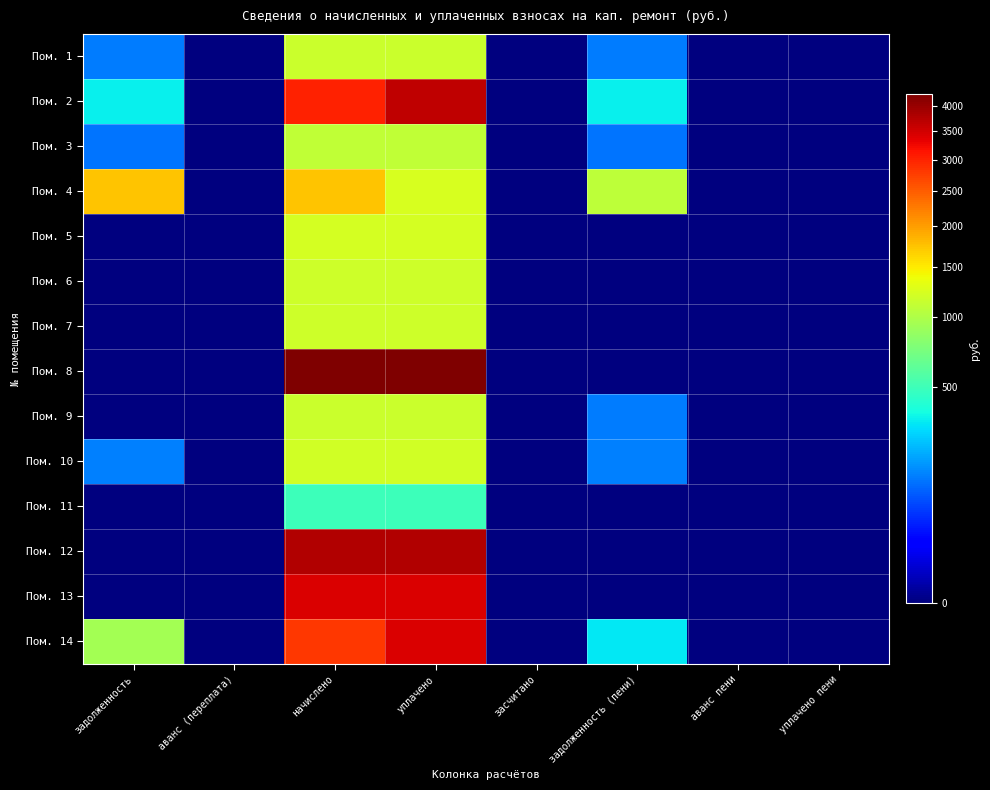

Reading left to right, what are all the values shown in this chart?

Пом. 1: задолженность=128.6	аванс (переплата)=0.0	начислено=1162.8	уплачено=1161.6	засчитано=0.0	задолженность (пени)=129.8	аванс пени=0.0	уплачено пени=0.0
Пом. 2: задолженность=333.1	аванс (переплата)=0.0	начислено=2998.3	уплачено=3664.5	засчитано=0.0	задолженность (пени)=333.1	аванс пени=0.0	уплачено пени=0.0
Пом. 3: задолженность=121.8	аванс (переплата)=0.0	начислено=1095.9	уплачено=1095.9	засчитано=0.0	задолженность (пени)=121.8	аванс пени=0.0	уплачено пени=0.0
Пом. 4: задолженность=1733.0	аванс (переплата)=0.0	начислено=1733.0	уплачено=1233.0	засчитано=0.0	задолженность (пени)=1077.7	аванс пени=0.0	уплачено пени=0.0
Пом. 5: задолженность=0.0	аванс (переплата)=0.0	начислено=1211.8	уплачено=1211.8	засчитано=0.0	задолженность (пени)=0.0	аванс пени=0.0	уплачено пени=0.0
Пом. 6: задолженность=0.0	аванс (переплата)=0.0	начислено=1180.6	уплачено=1180.6	засчитано=0.0	задолженность (пени)=0.0	аванс пени=0.0	уплачено пени=0.0
Пом. 7: задолженность=0.0	аванс (переплата)=0.0	начислено=1180.6	уплачено=1180.6	засчитано=0.0	задолженность (пени)=0.0	аванс пени=0.0	уплачено пени=0.0
Пом. 8: задолженность=0.0	аванс (переплата)=0.0	начислено=4227.8	уплачено=4227.8	засчитано=0.0	задолженность (пени)=0.0	аванс пени=0.0	уплачено пени=0.0
Пом. 9: задолженность=0.0	аванс (переплата)=0.0	начислено=1162.8	уплачено=1162.8	засчитано=0.0	задолженность (пени)=129.2	аванс пени=0.0	уплачено пени=0.0
Пом. 10: задолженность=133.2	аванс (переплата)=0.0	начислено=1198.4	уплачено=1198.4	засчитано=0.0	задолженность (пени)=133.2	аванс пени=0.0	уплачено пени=0.0
Пом. 11: задолженность=0.0	аванс (переплата)=0.0	начислено=499.0	уплачено=499.0	засчитано=0.0	задолженность (пени)=0.0	аванс пени=0.0	уплачено пени=0.0
Пом. 12: задолженность=0.0	аванс (переплата)=0.0	начислено=3773.4	уплачено=3773.4	засчитано=0.0	задолженность (пени)=0.0	аванс пени=0.0	уплачено пени=0.0
Пом. 13: задолженность=0.0	аванс (переплата)=0.0	начислено=3417.0	уплачено=3417.0	засчитано=0.0	задолженность (пени)=0.0	аванс пени=0.0	уплачено пени=0.0
Пом. 14: задолженность=940.0	аванс (переплата)=0.0	начислено=2820.1	уплачено=3446.7	засчитано=0.0	задолженность (пени)=313.3	аванс пени=0.0	уплачено пени=0.0